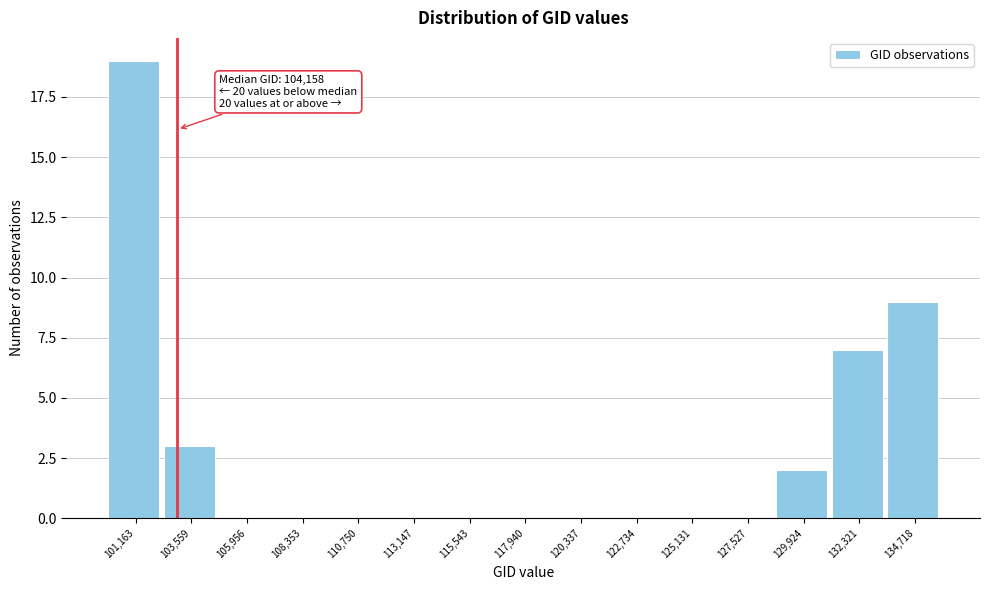

Reading left to right, list all the values displayed in this chart.

101,163=19	103,559=3	105,956=0	108,353=0	110,750=0	113,147=0	115,543=0	117,940=0	120,337=0	122,734=0	125,131=0	127,527=0	129,924=2	132,321=7	134,718=9